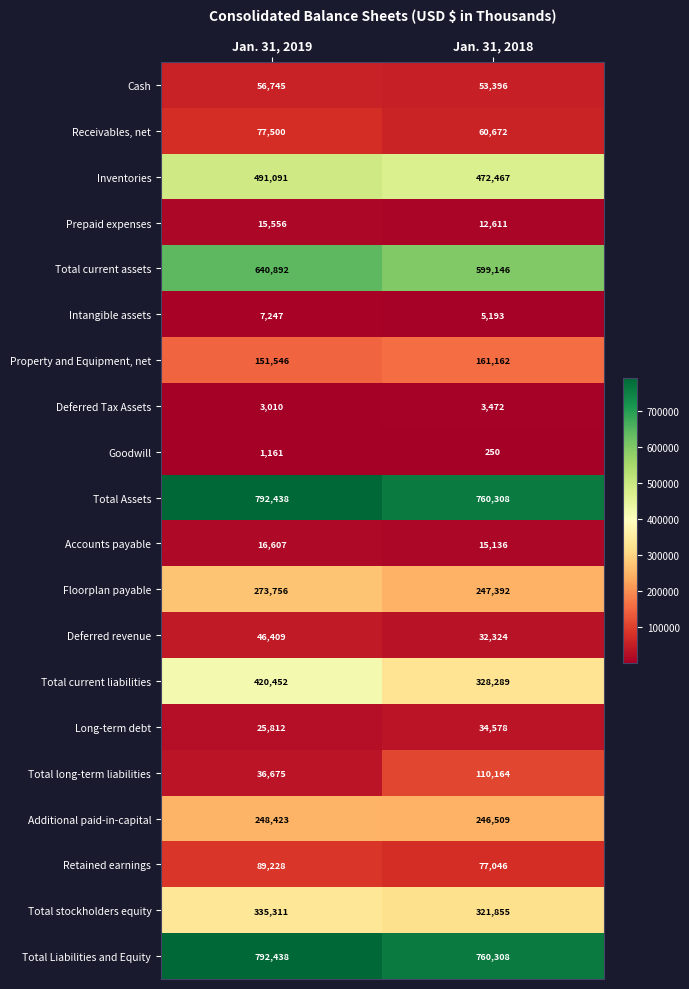

The Receivables, net series shows 77500 at Jan. 31, 2019. True or false?

True